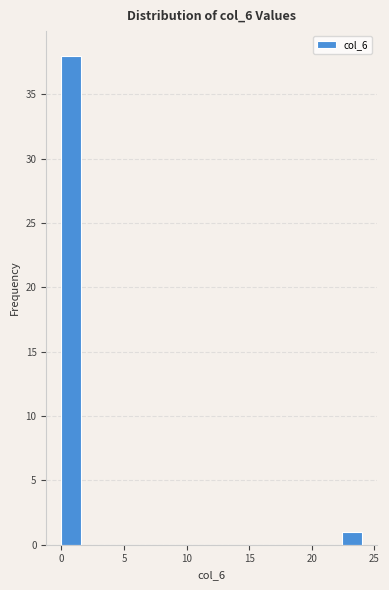

Read against the x-axis, roughly where is the centre of the tallest bar?

1.0